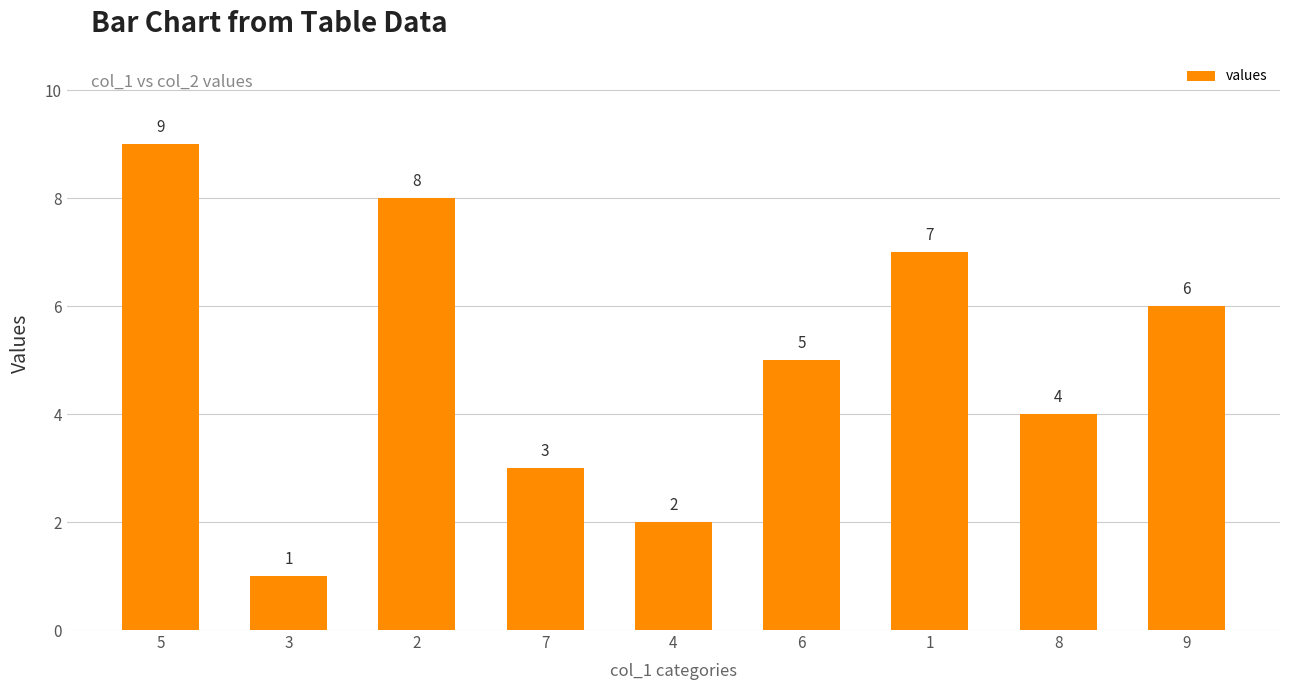

How many values are below 5?

4